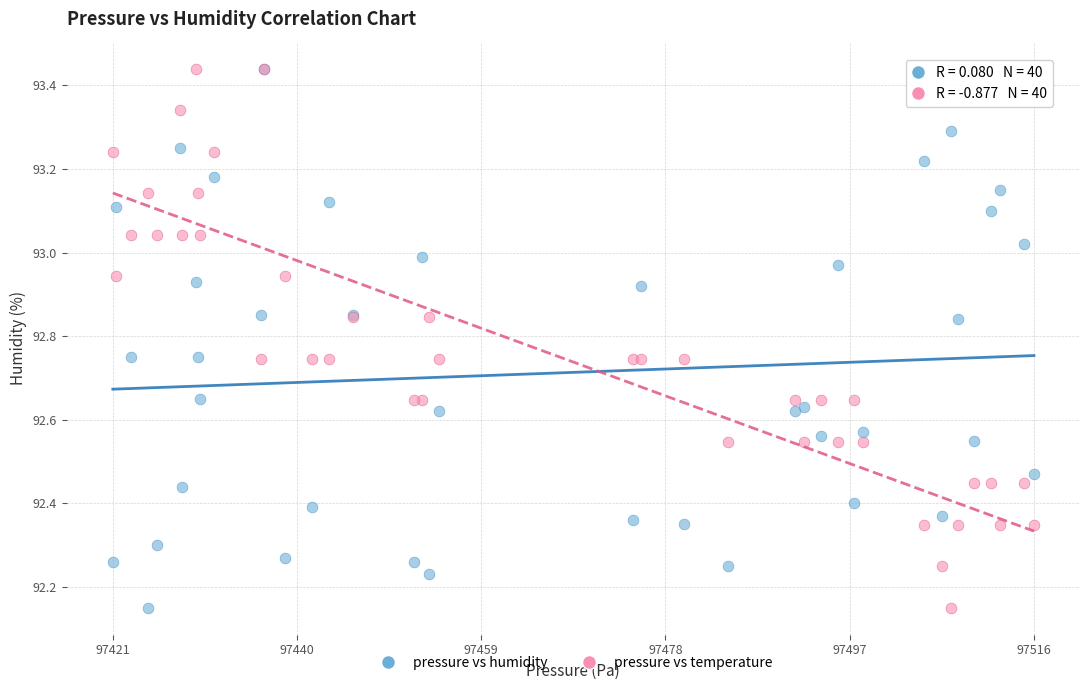

What are all the series names shown in the legend?

pressure vs humidity, pressure vs temperature